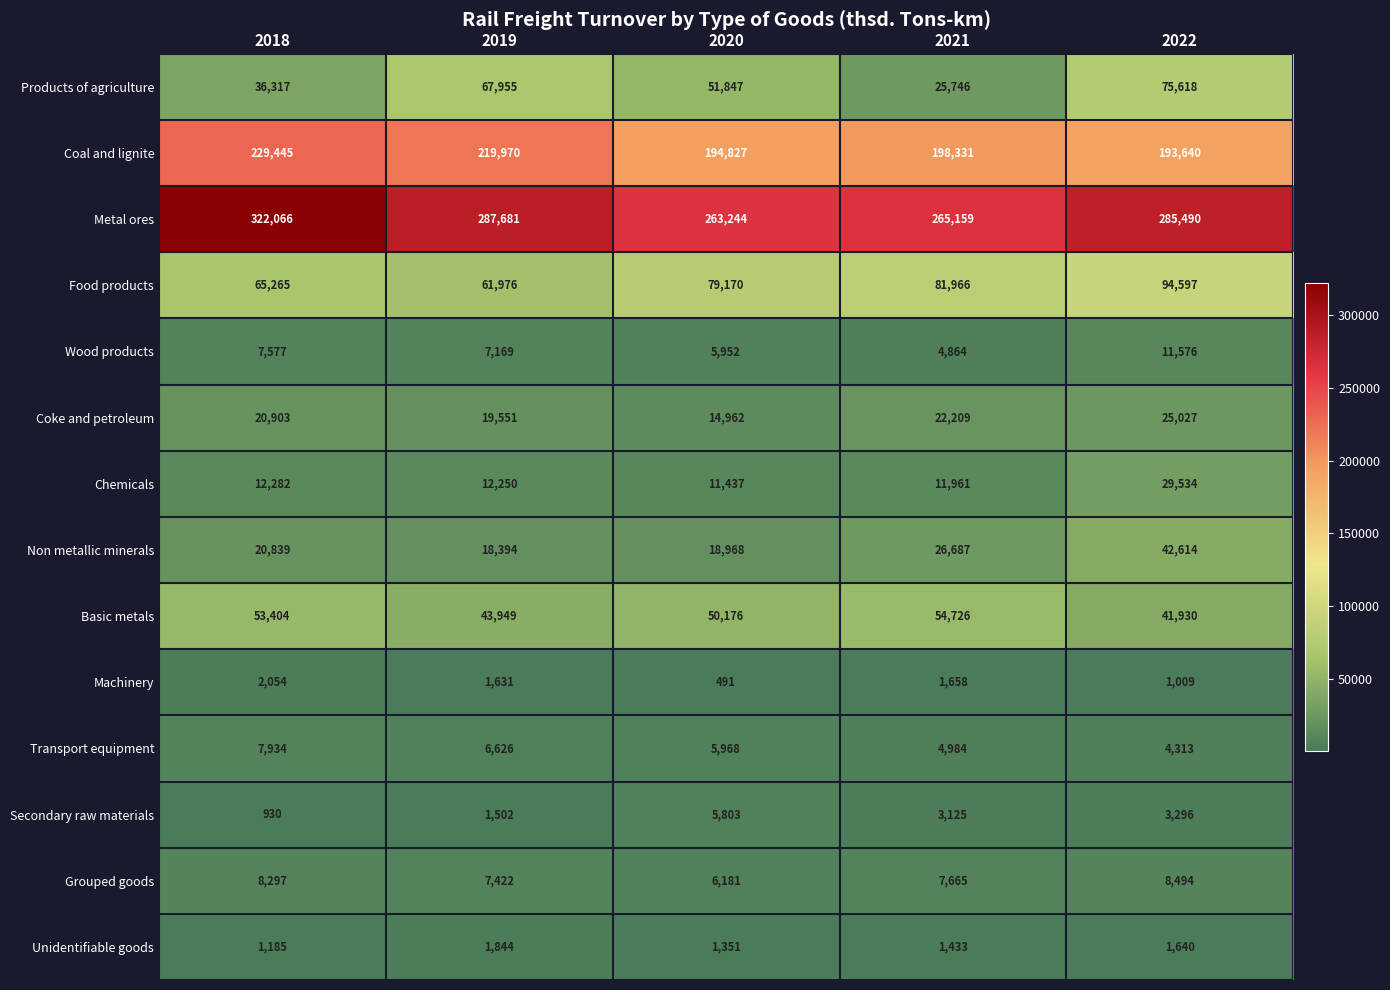

True or false: Metal ores has a value of 322066 at 2018.

True